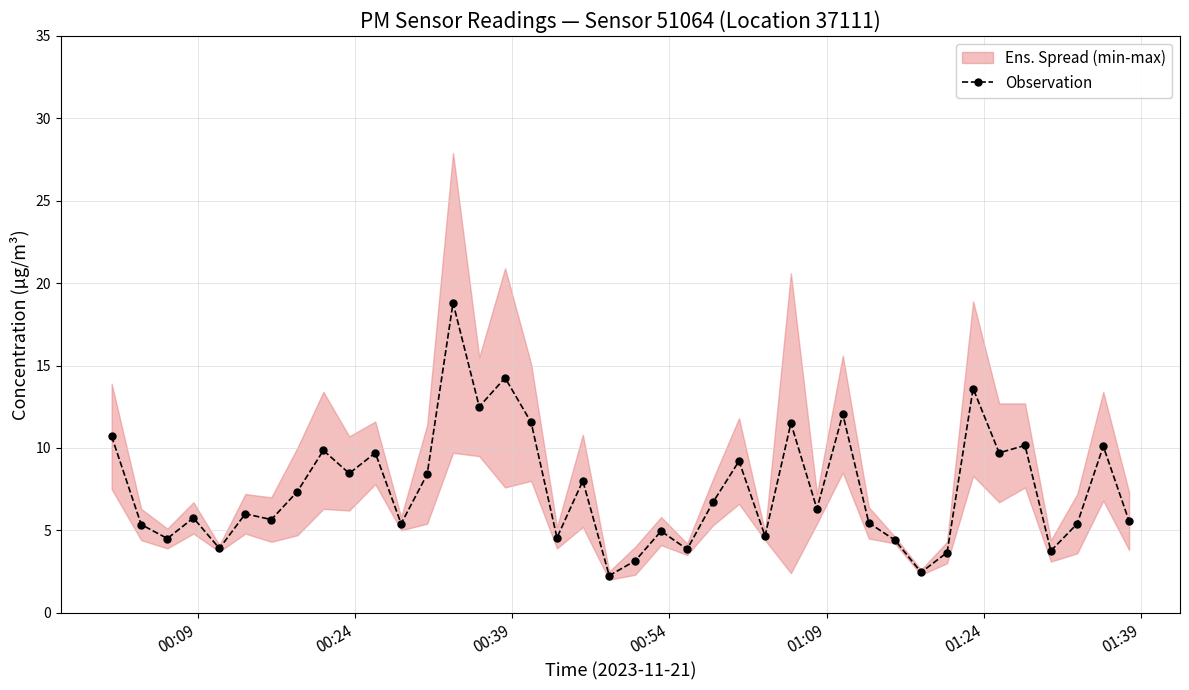

What is the highest value of the Observation series?

18.8